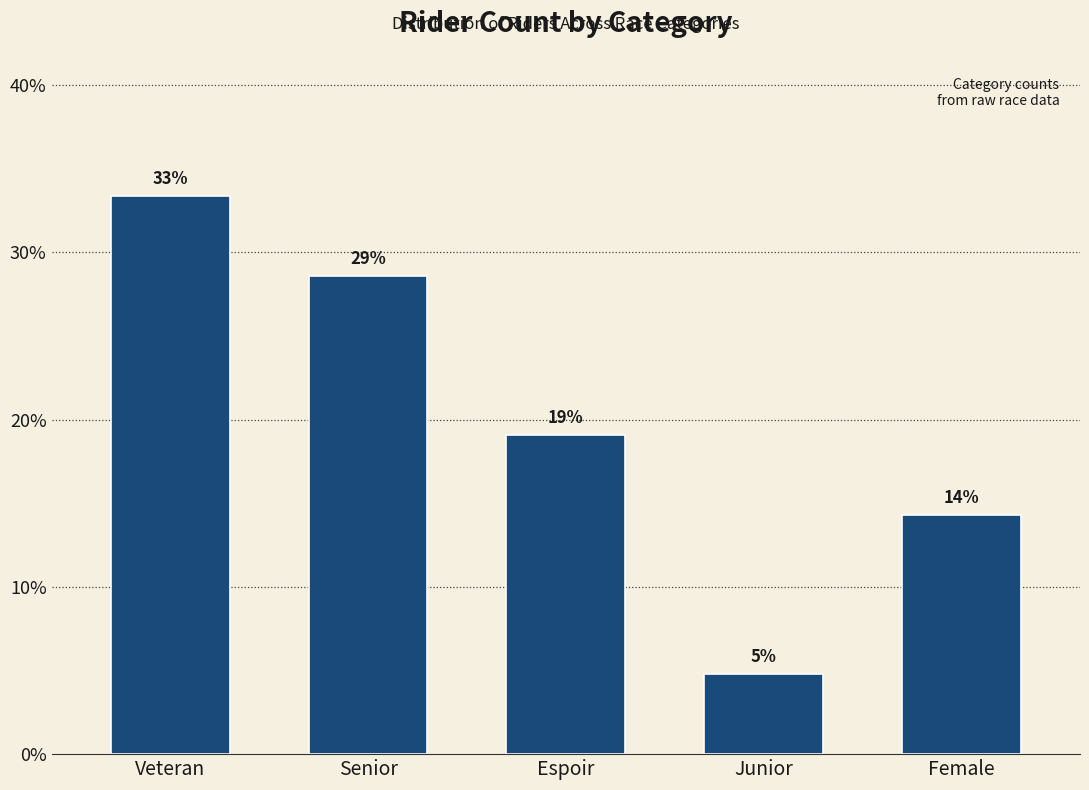

What is the difference between the values at Junior and Senior?

23.8